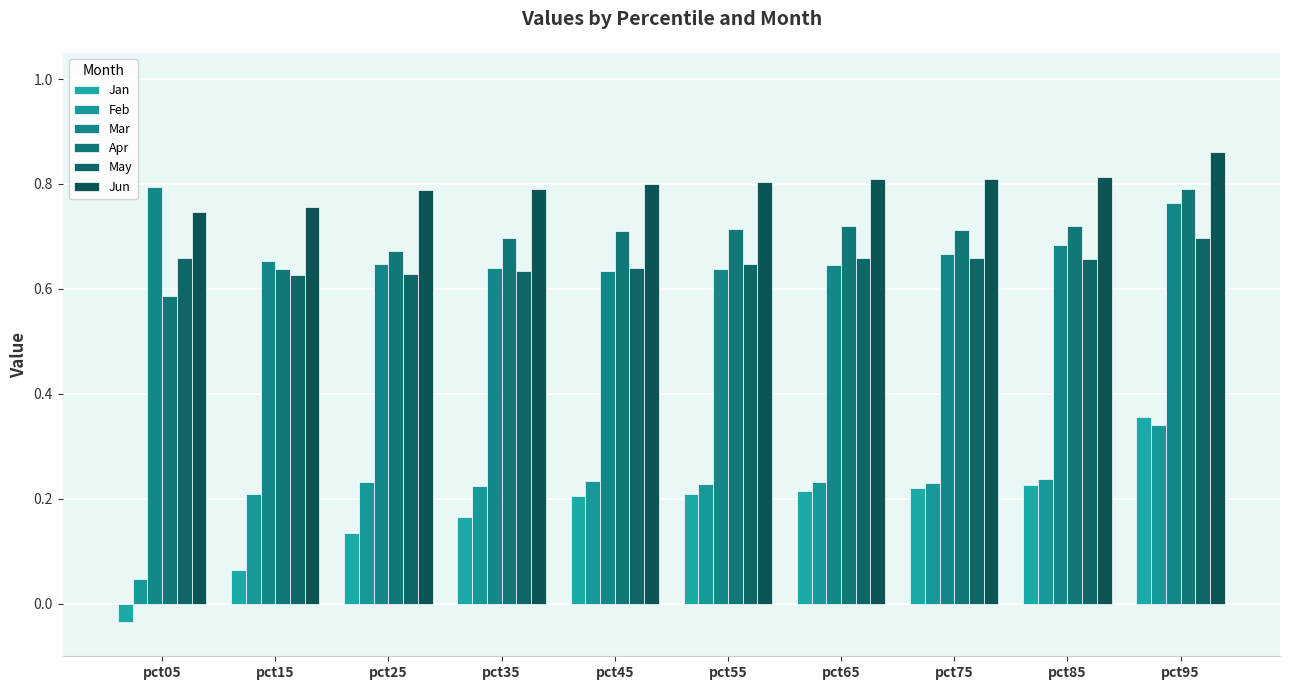

What is the difference between the maximum and minimum values in the Jan series?

0.4